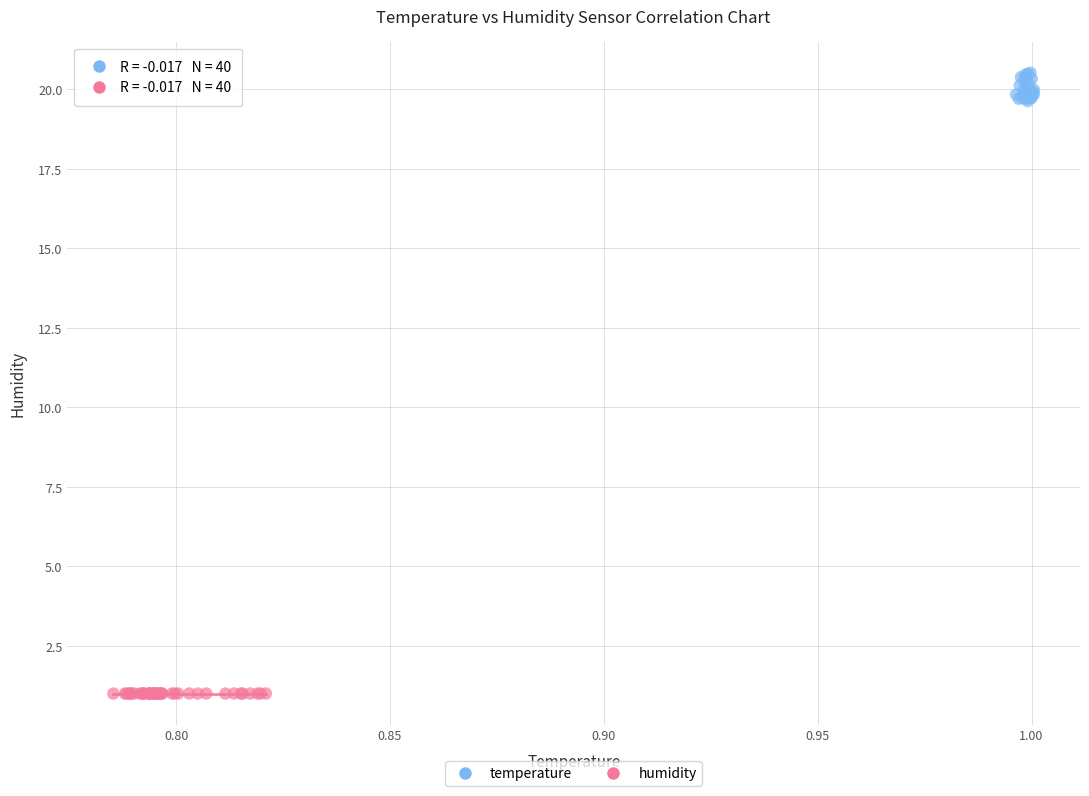

Which series contains the highest Y value?

temperature